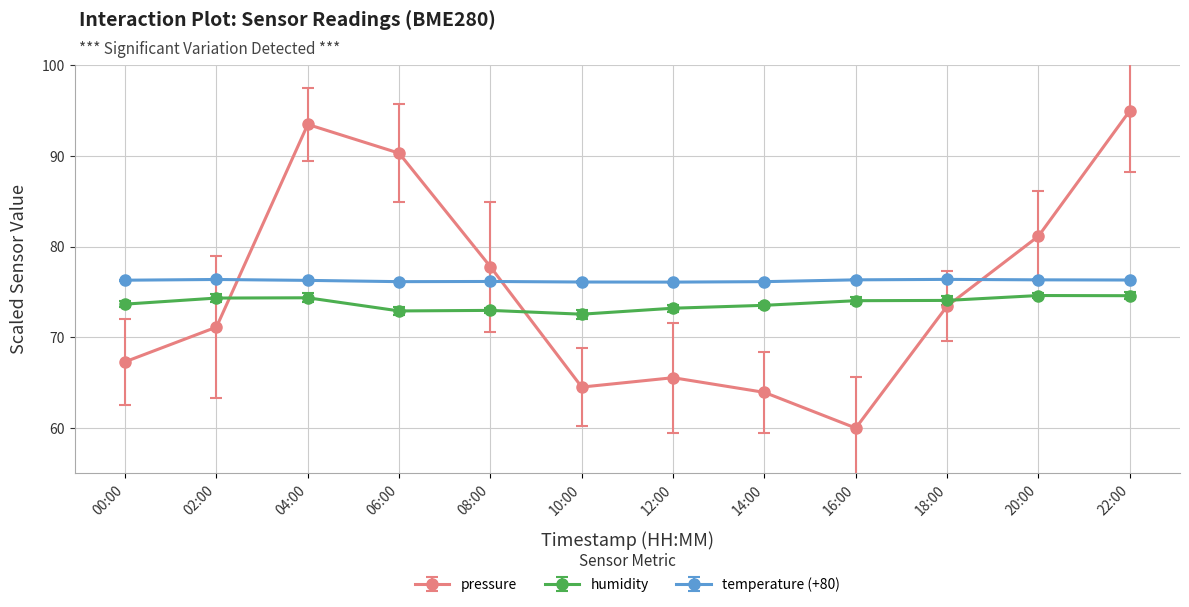

Between which two adjacent categories do pressure and humidity first intersect?

02:00 and 04:00